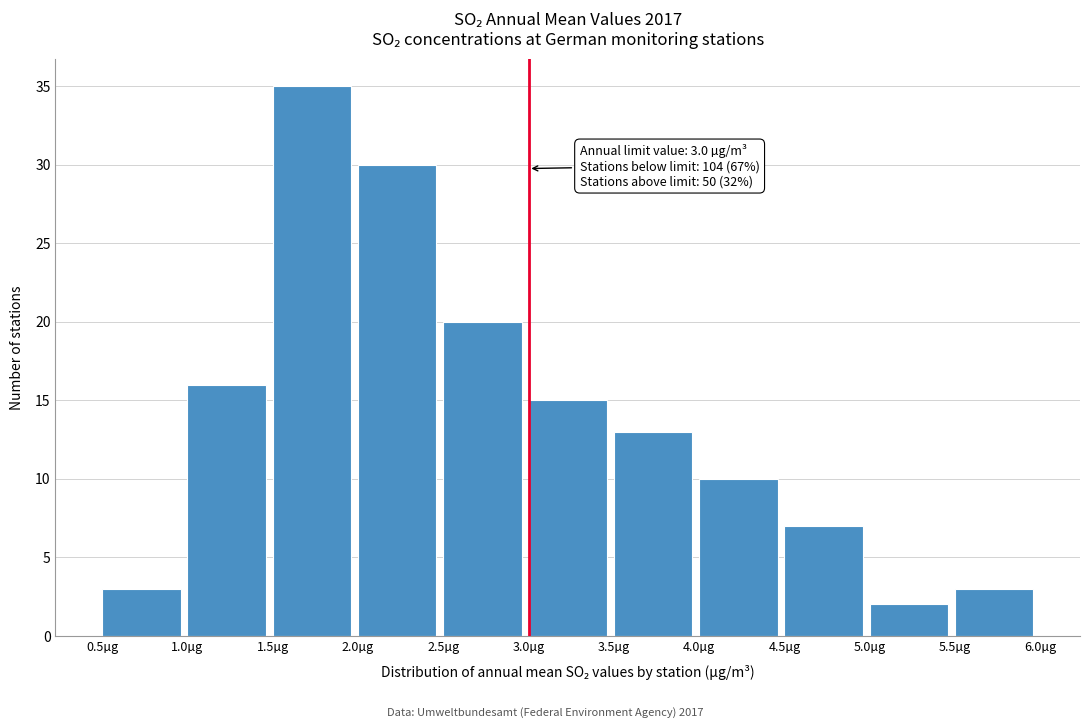

Over which range of the x-axis is the bar tallest?

1.5 to 2.0